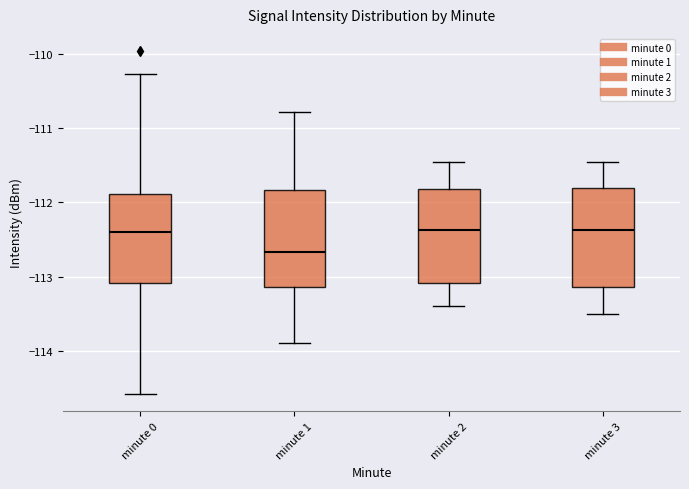

Which box's median line is the lowest?

minute 1